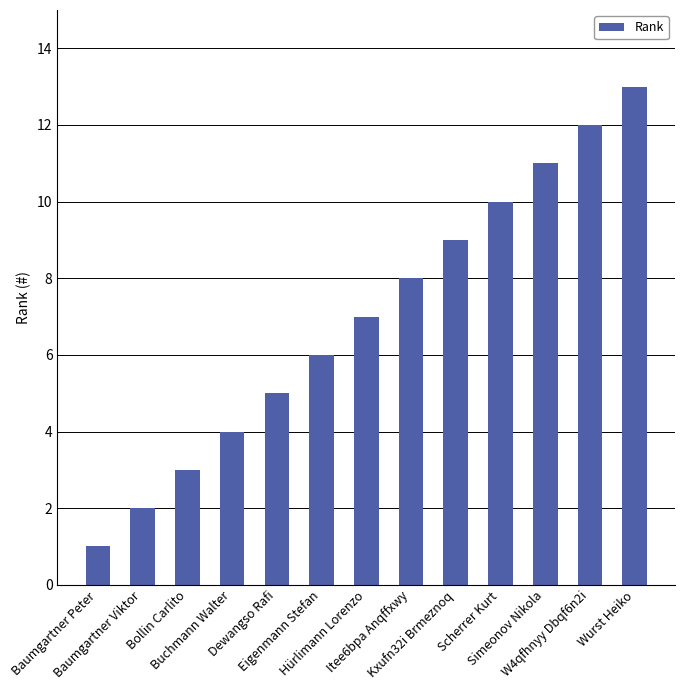

Between Itee6bpa Anqffxwy and W4qfhnyy Dbqf6n2i, which is larger?

W4qfhnyy Dbqf6n2i